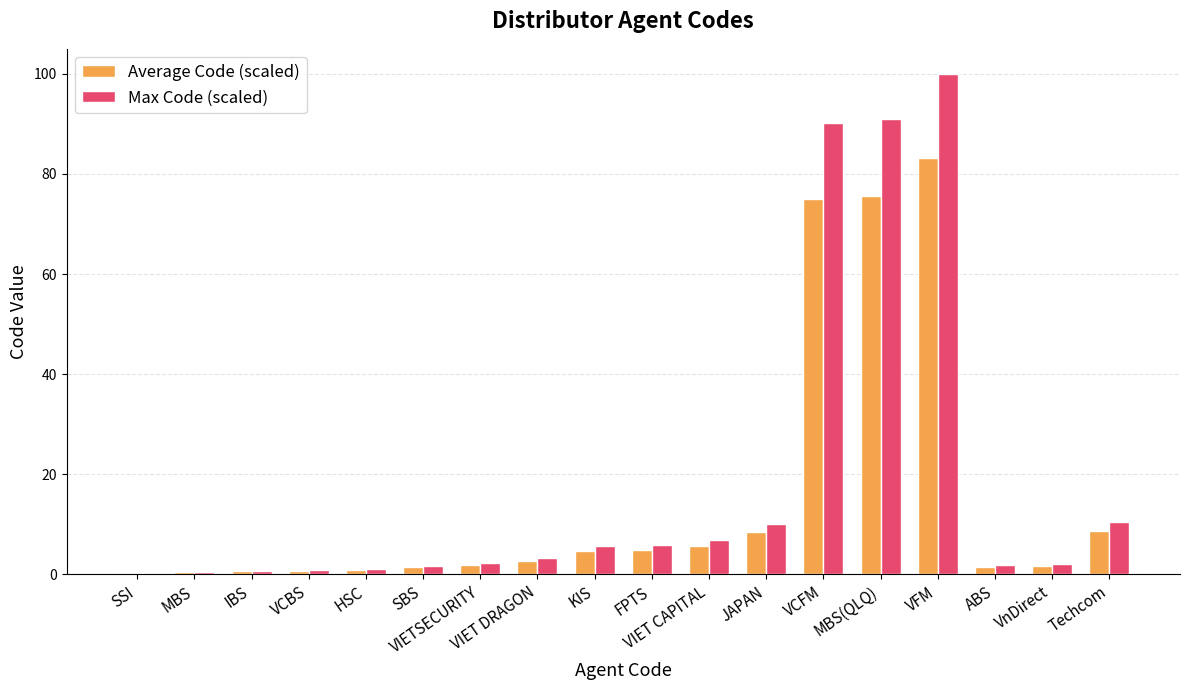

What is the sum of all Average Code (scaled) values?

278.4